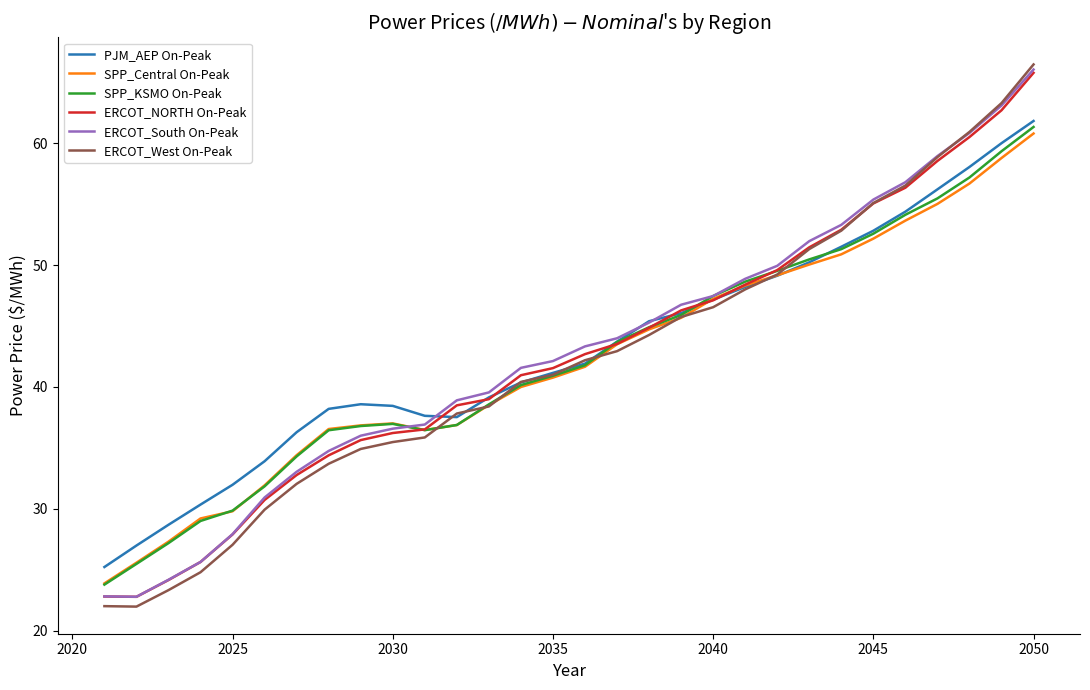

Which series has the widest spread of values?

ERCOT_West On-Peak